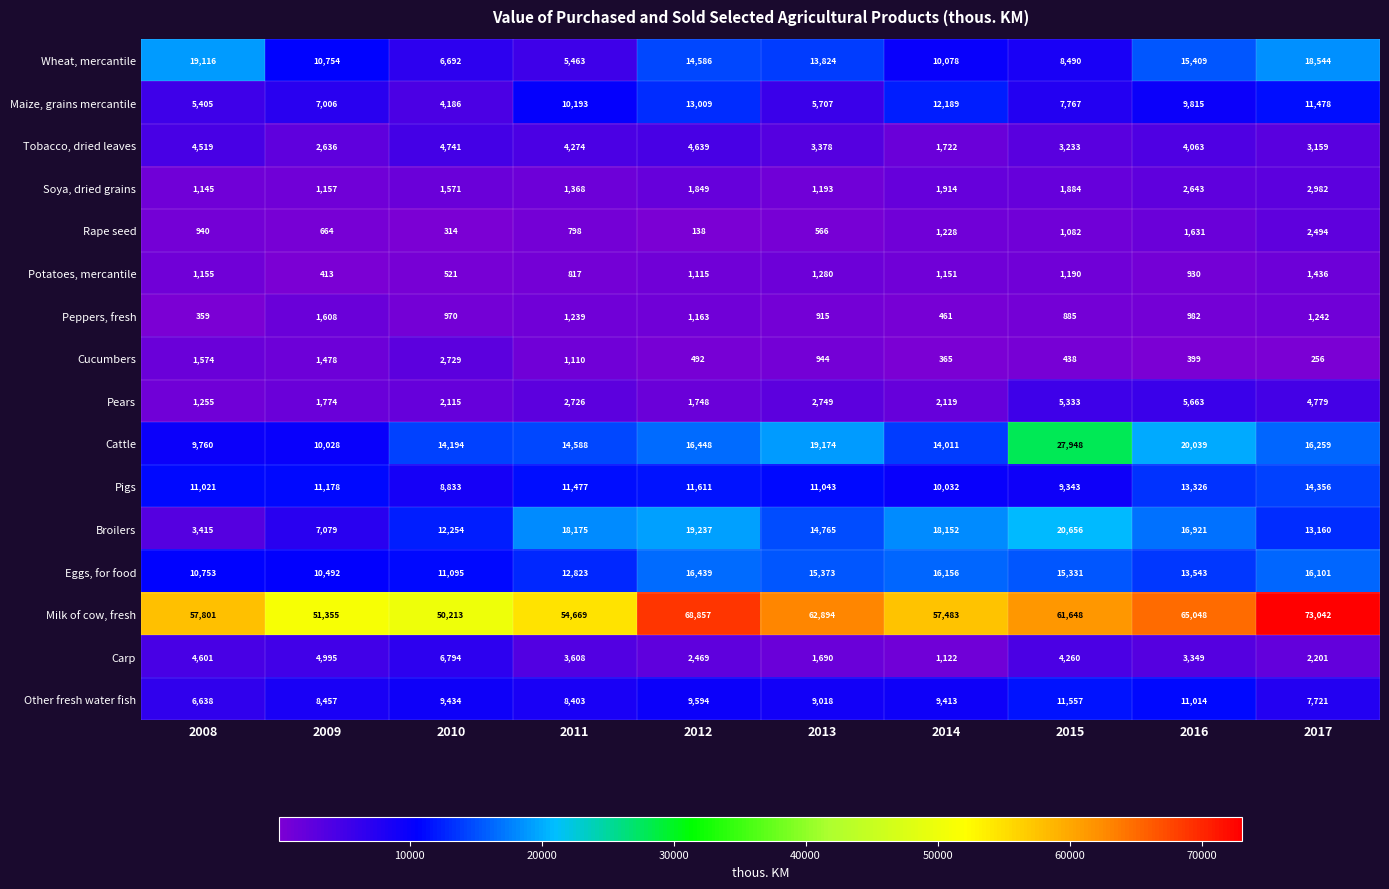

True or false: Eggs, for food has a value of 15331 at 2015.

True